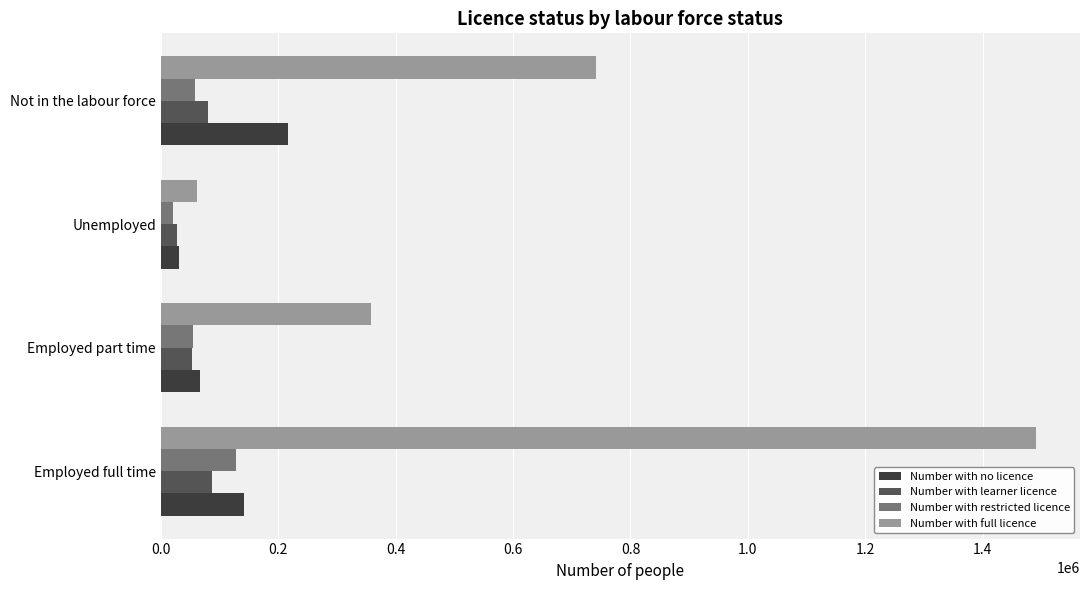

Which label corresponds to the largest value in the chart?

Employed full time